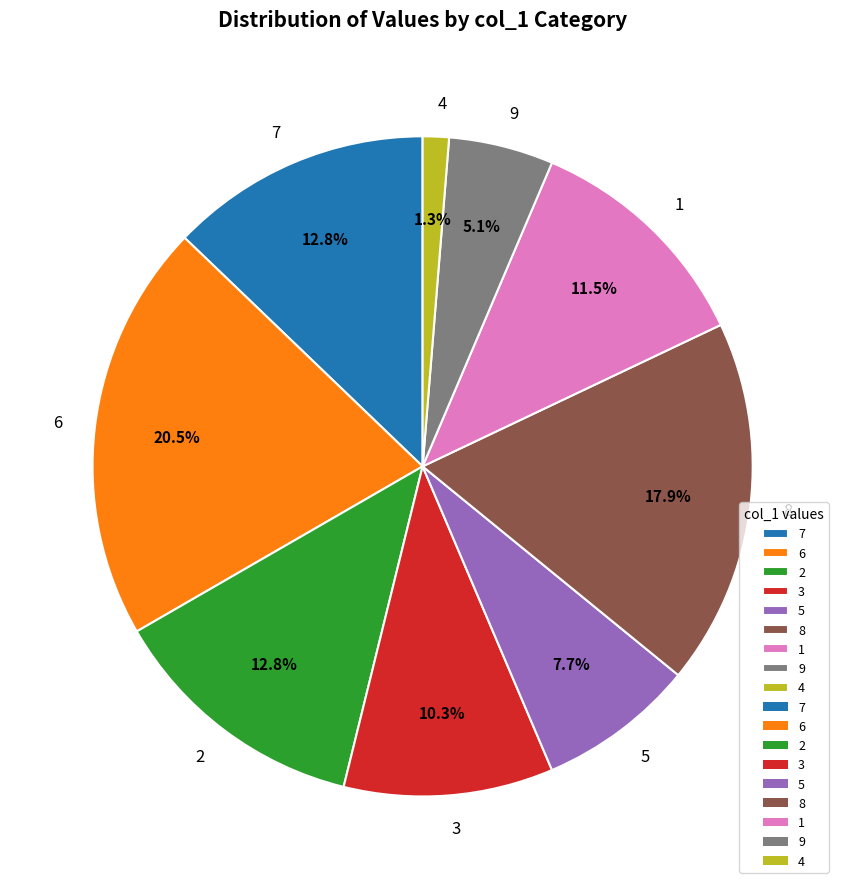

Does 7 represent more than half of the total?

No